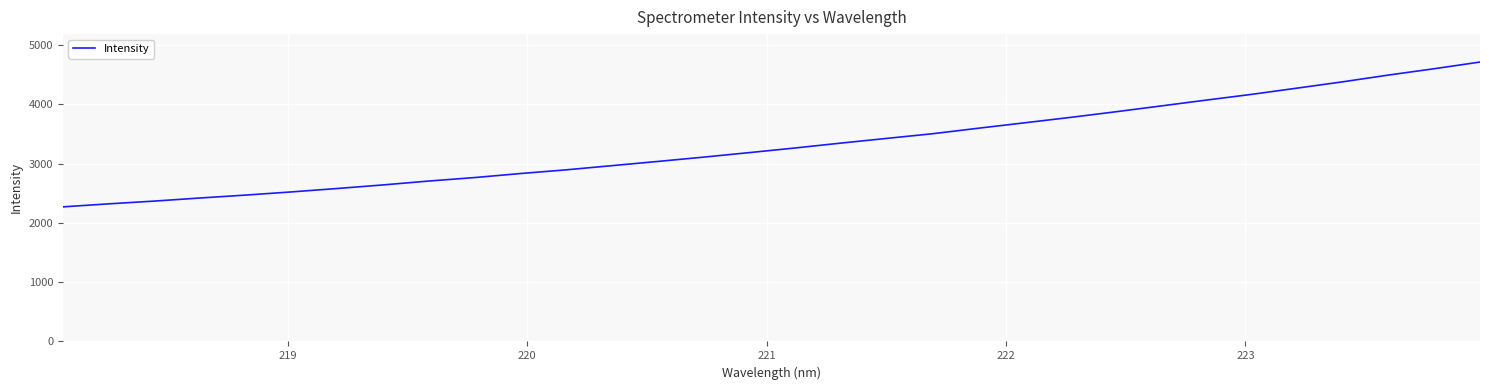

What is the minimum value shown in the chart?

2271.4